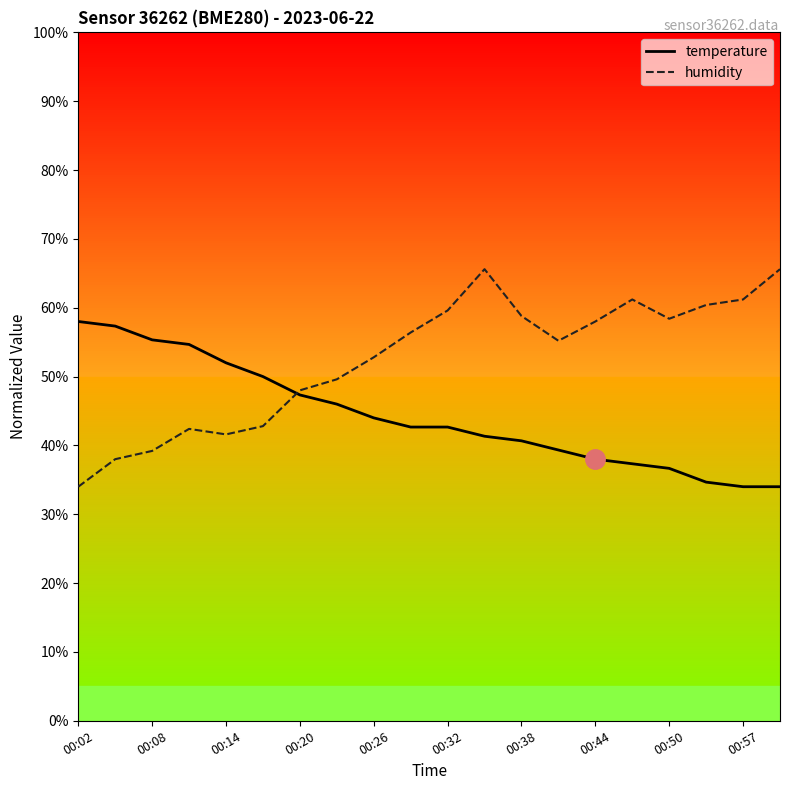

Which series has the largest total across all categories?

humidity